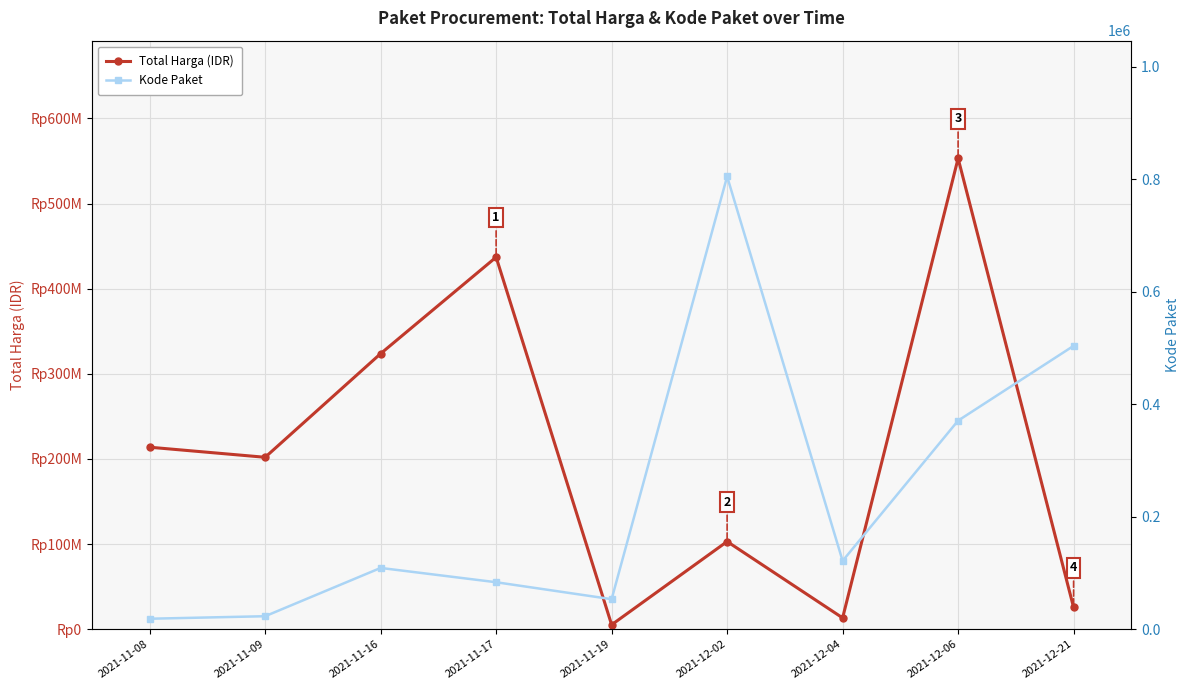

Which series has the largest range (max minus min)?

Total Harga (IDR)